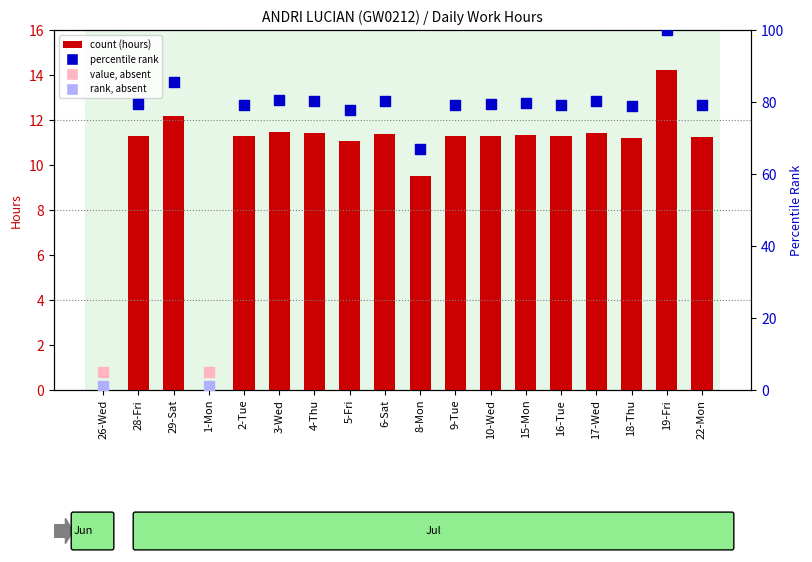

Approximately how many times larger is the value at 16-Tue compared to 22-Mon?

1.0